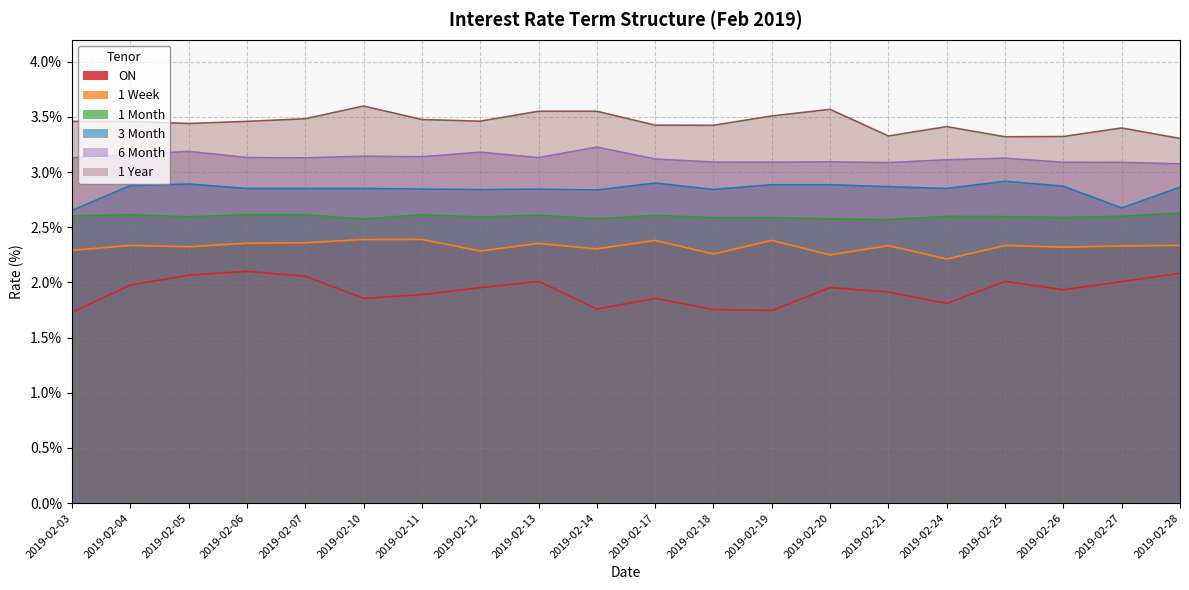

Does the chart display data point markers on the line(s)?

No